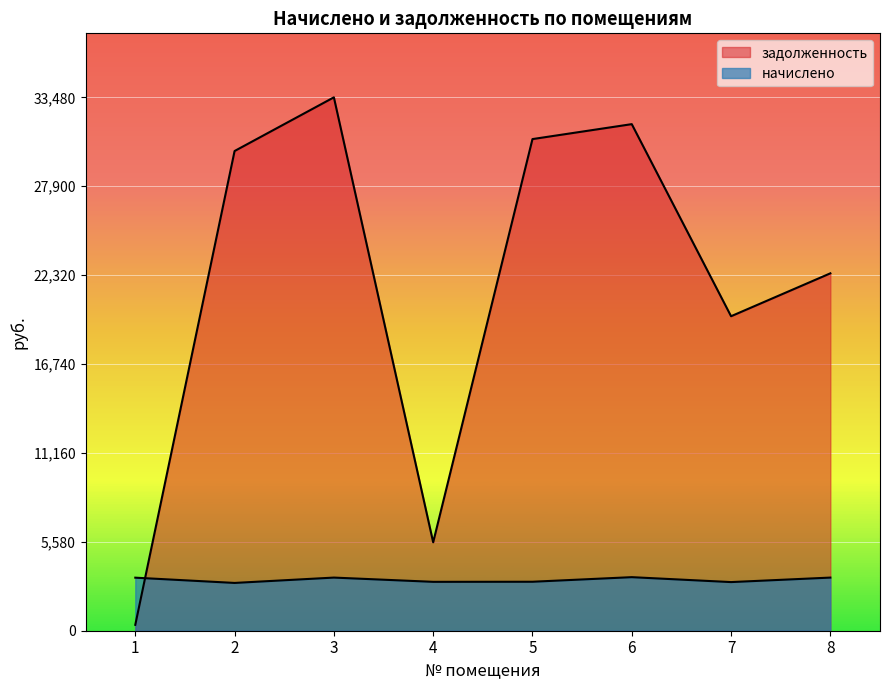

Which series has the largest range (max minus min)?

задолженность